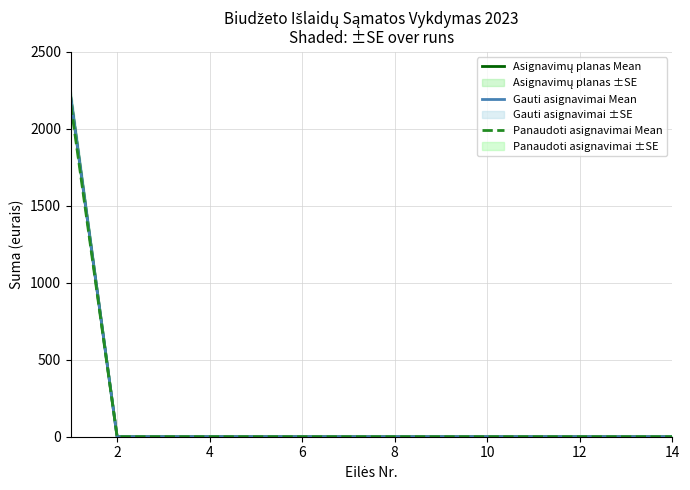

Rank the series by their maximum value, from lowest to highest.

Panaudoti asignavimai Mean, Asignavimų planas Mean, Gauti asignavimai Mean